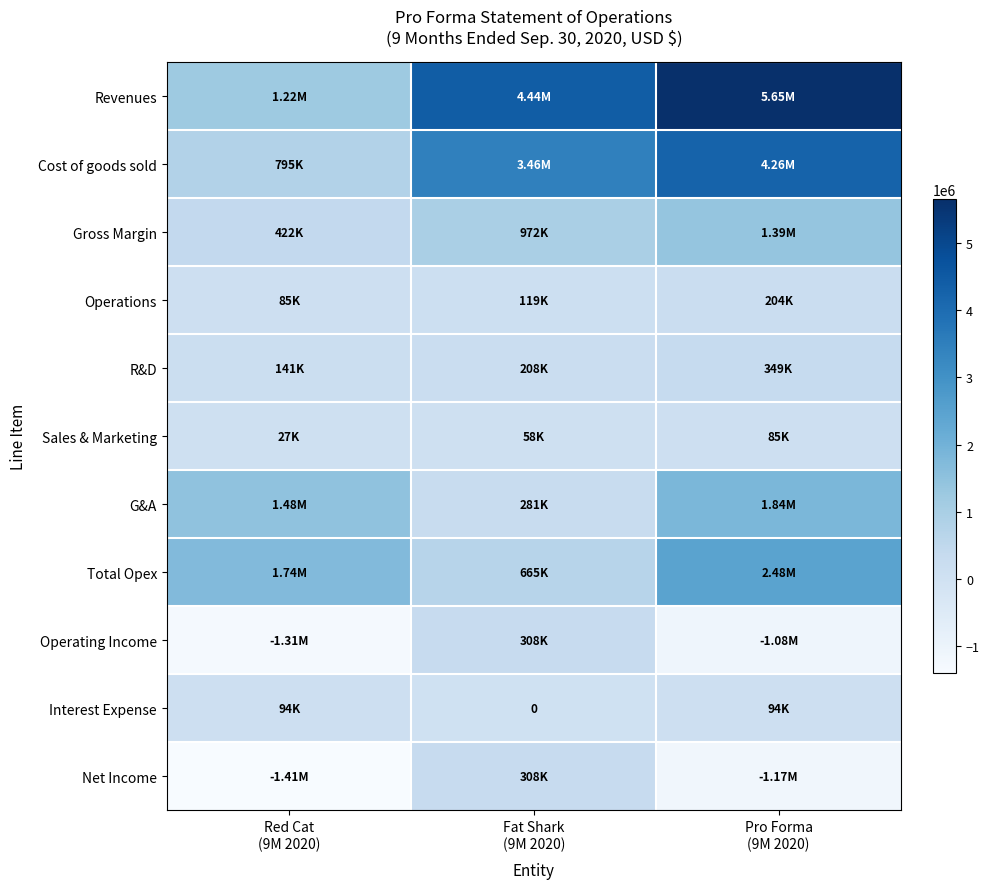

What is the average value of the Sales & Marketing series?

56397